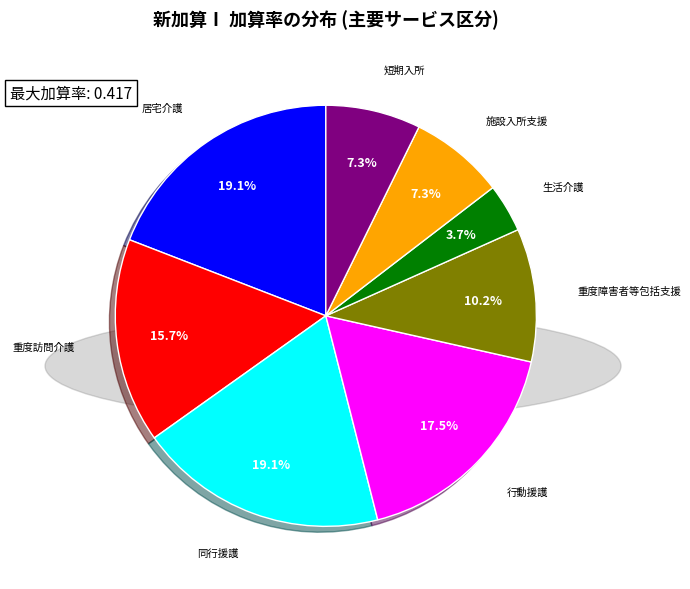

Which category has the smallest portion of the pie?

生活介護